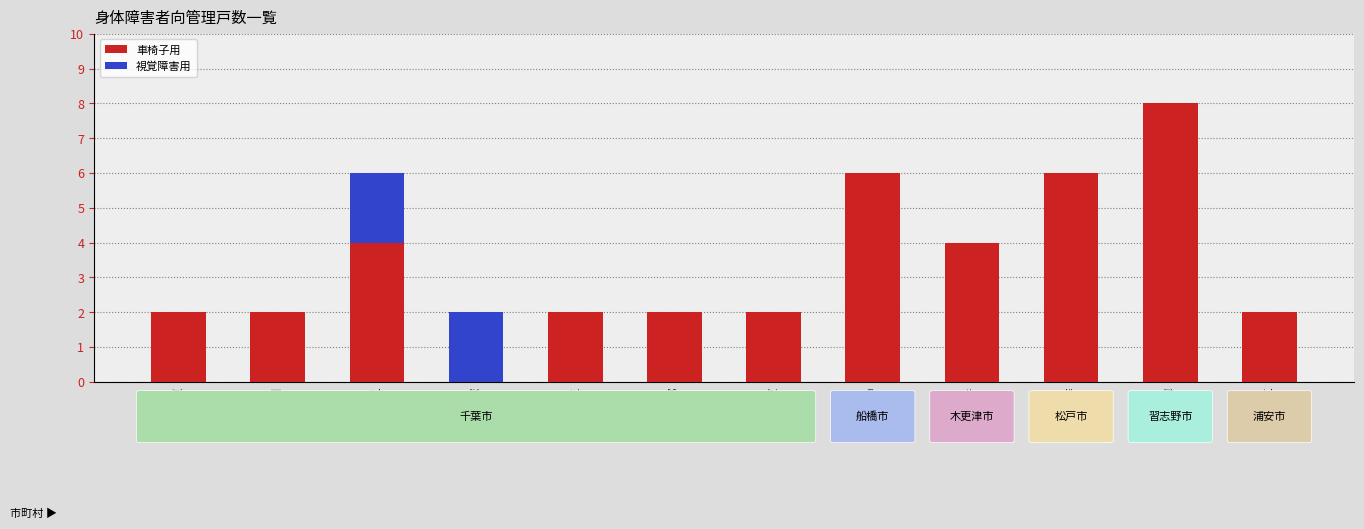

At which category is the sum across all series the highest?

実籾